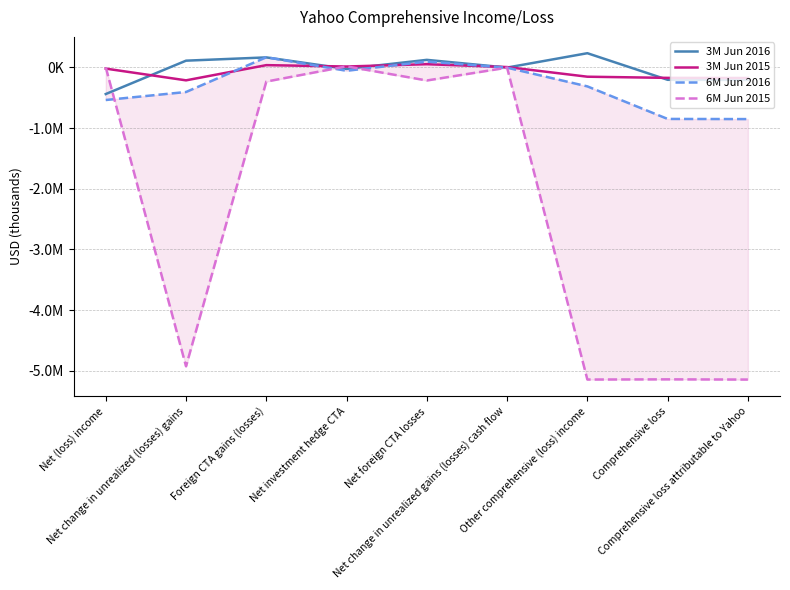

The value of 6M Jun 2016 at Net investment hedge CTA is -84133. True or false?

False